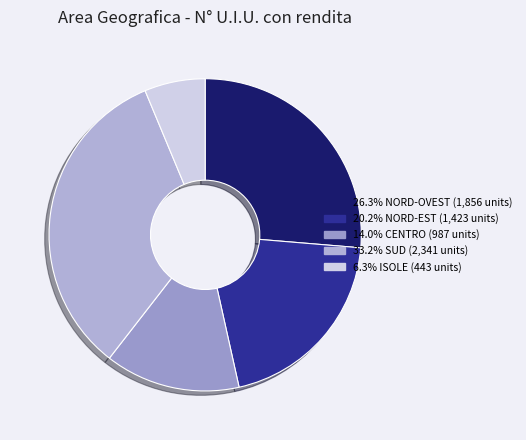

Count the number of slices in the pie.

5